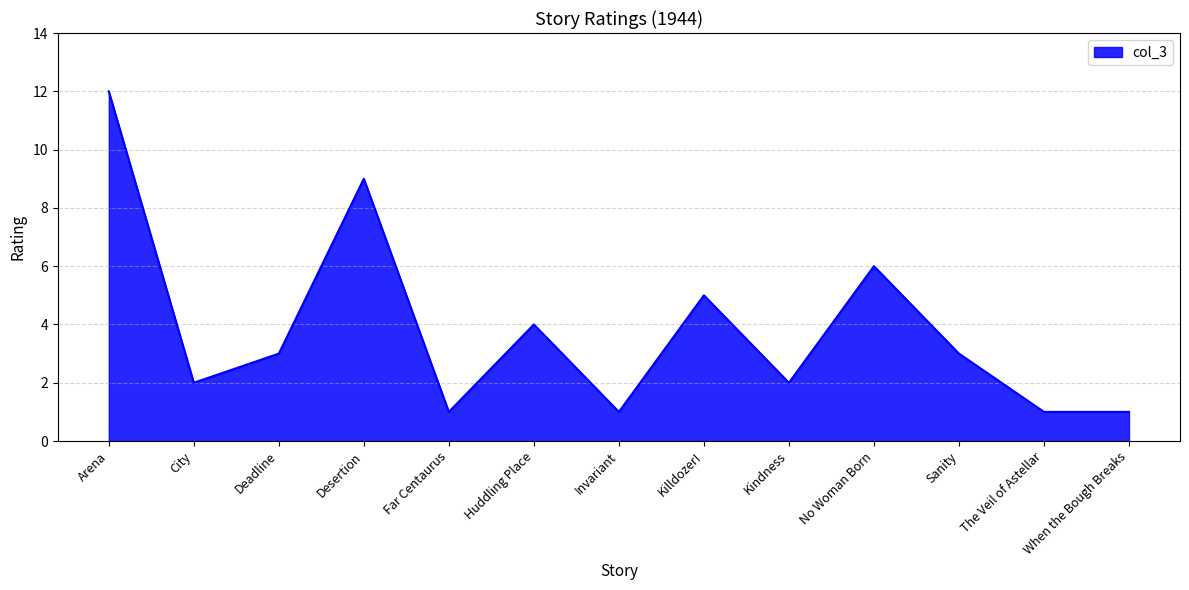

What position from the right is No Woman Born?

4